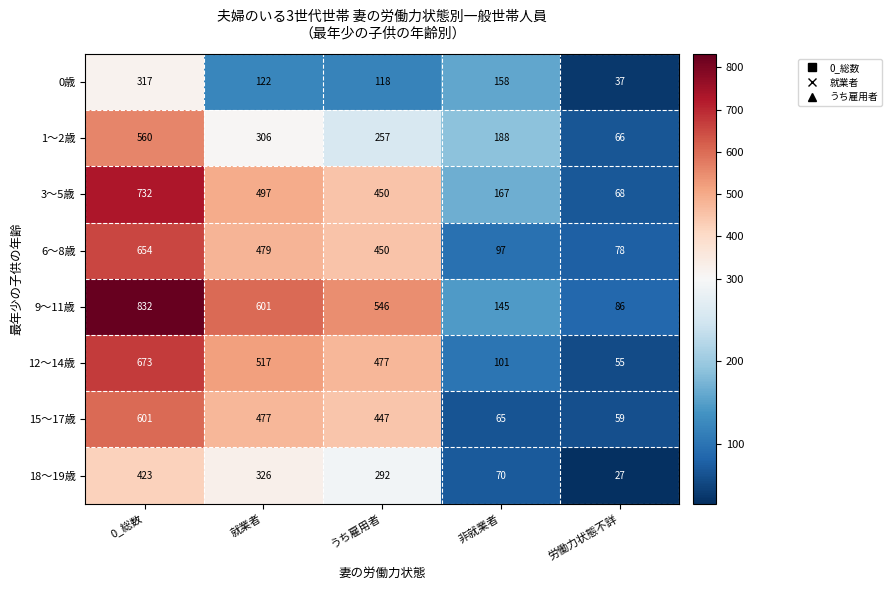

What is the difference between the maximum and second lowest values in the 1～2歳 series?

372